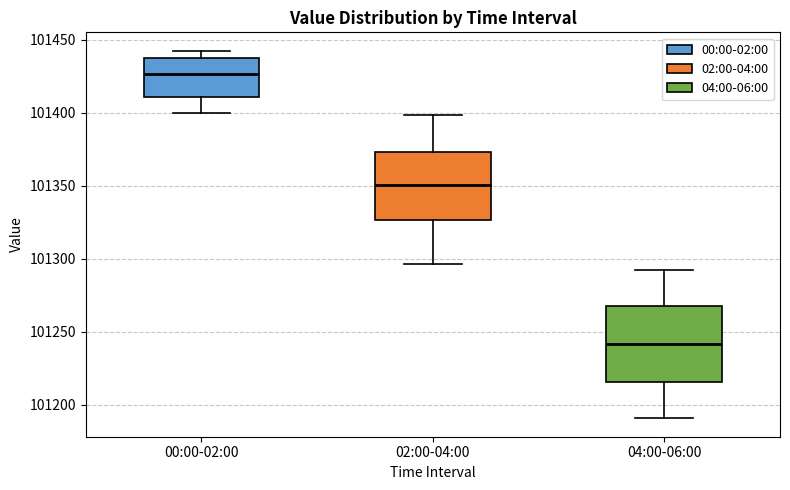

Which box has the highest median line?

00:00-02:00